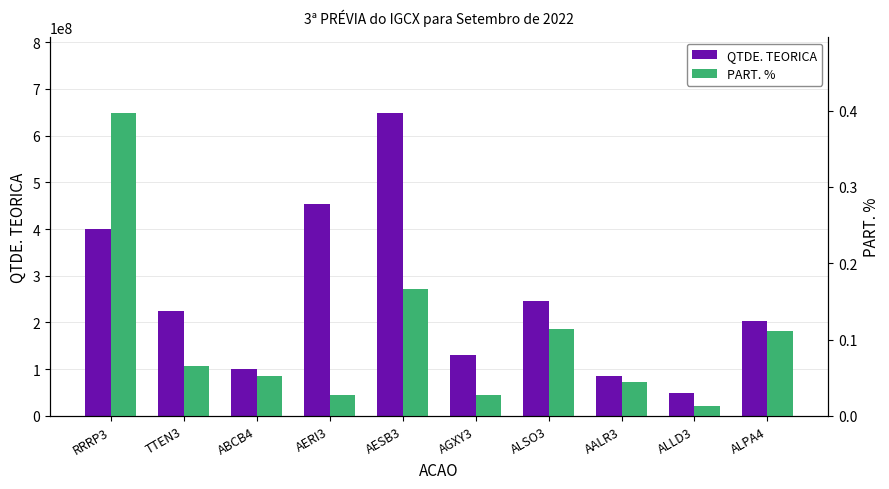

Reading left to right, what are all the values shown in this chart?

QTDE. TEORICA: RRRP3=400907726.0	TTEN3=224687172.0	ABCB4=101173597.0	AERI3=454141592.0	AESB3=648380312.0	AGXY3=129402060.0	ALSO3=244941854.0	AALR3=84576464.0	ALLD3=49230870.0	ALPA4=202765994.0
PART. %: RRRP3=0.4	TTEN3=0.1	ABCB4=0.1	AERI3=0.0	AESB3=0.2	AGXY3=0.0	ALSO3=0.1	AALR3=0.0	ALLD3=0.0	ALPA4=0.1